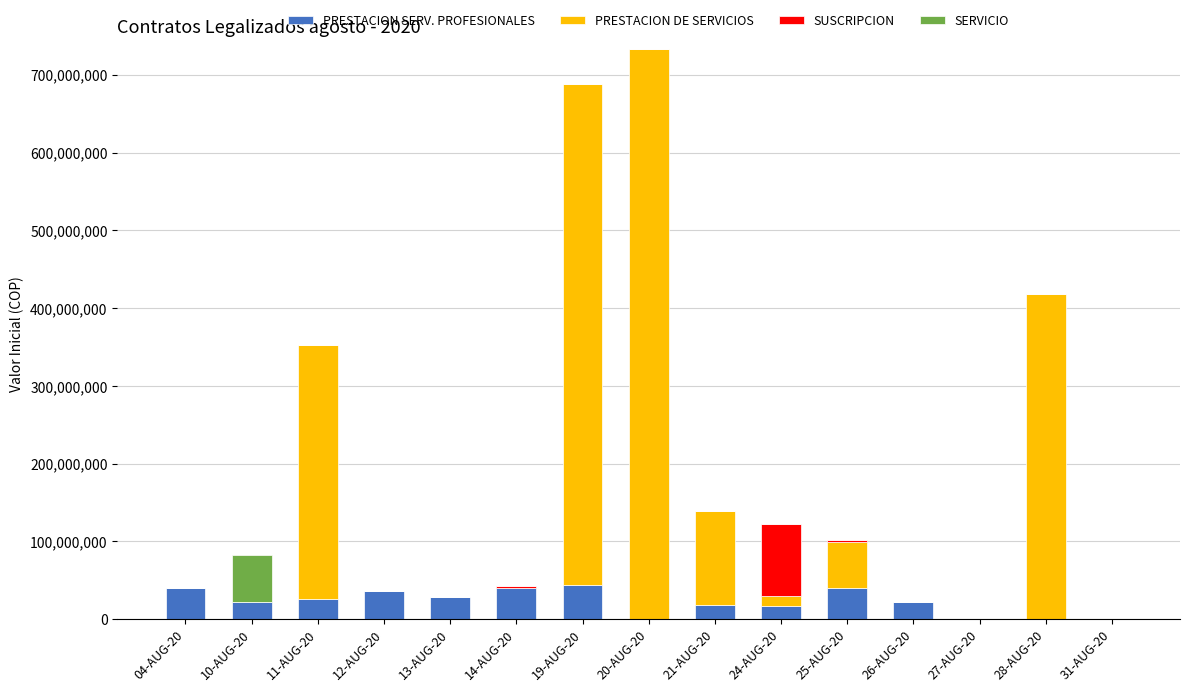

What is the highest value of the PRESTACION SERV. PROFESIONALES series?

43500000